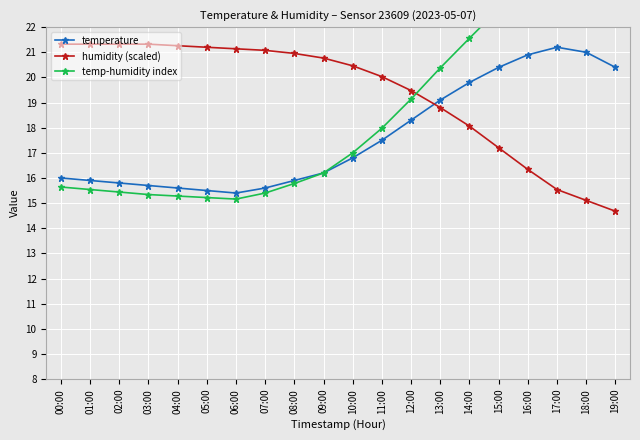

What is the label of the 12th point from the right?

08:00